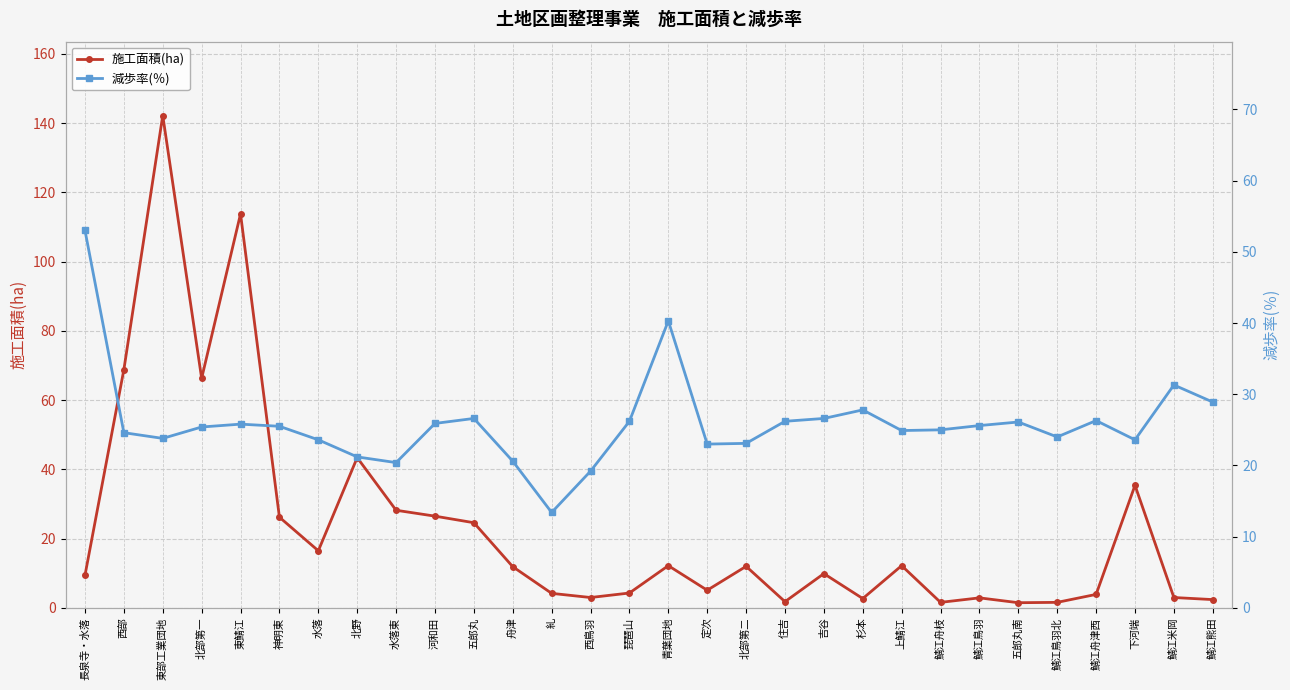

Where is 施工面積(ha) nearest to the value 71?

西部